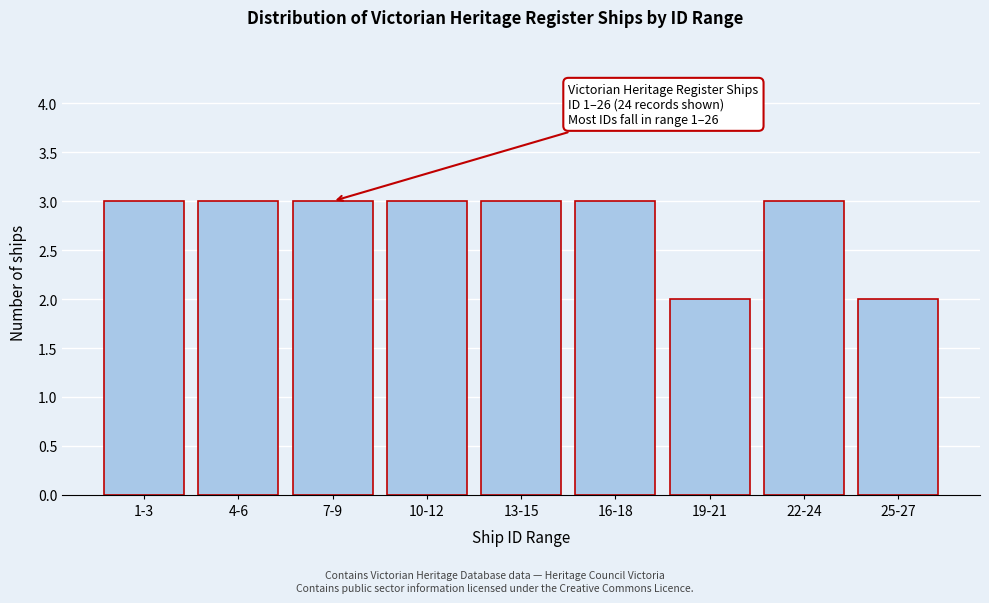

Reading left to right, what are all the values shown in this chart?

1-3=3	4-6=3	7-9=3	10-12=3	13-15=3	16-18=3	19-21=2	22-24=3	25-27=2